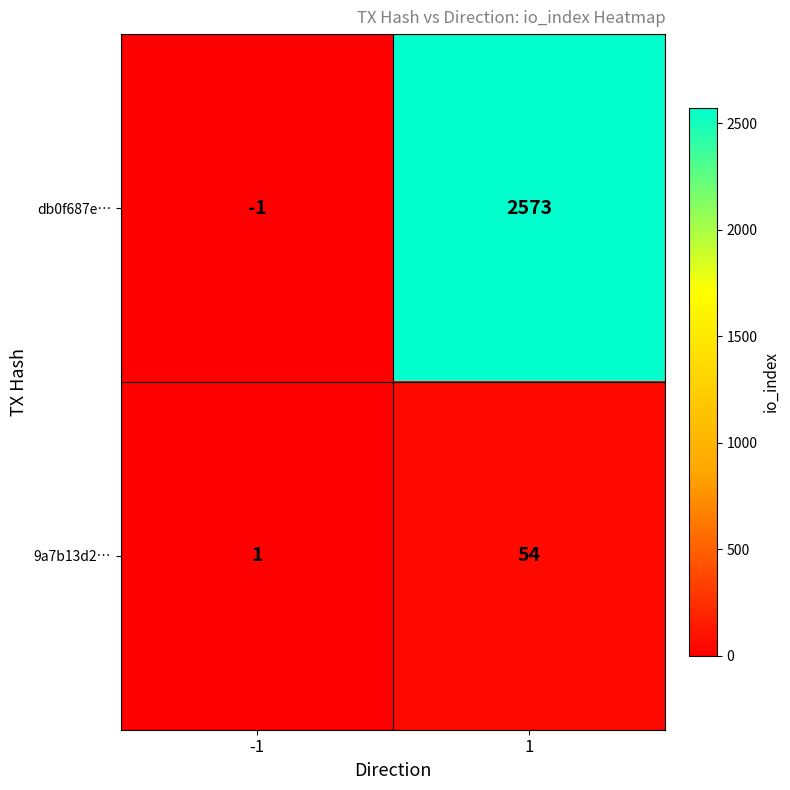

Is it true that 9a7b13d2… equals 1 at -1?

True